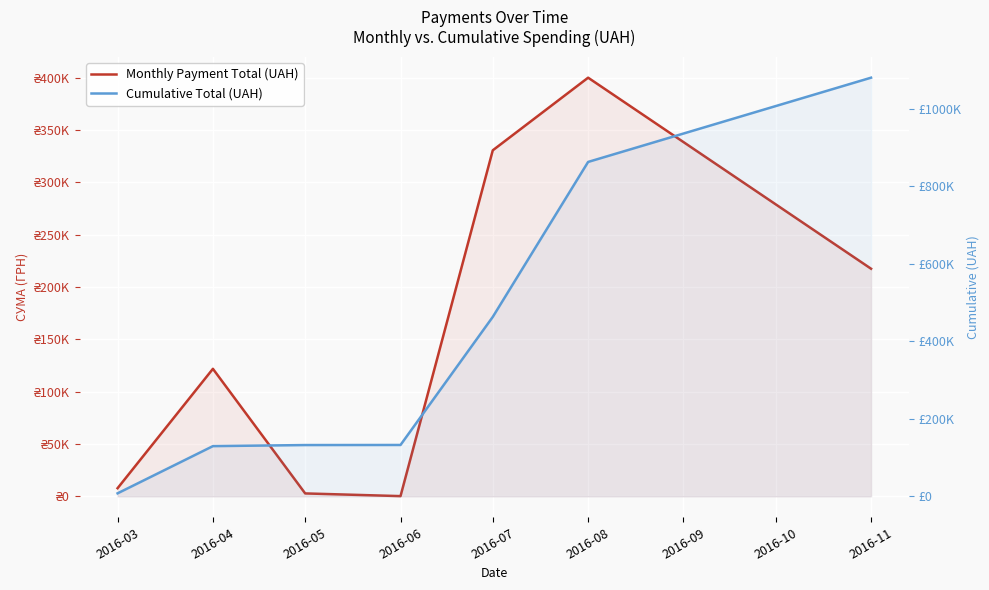

What is the value of the Cumulative Total (UAH) point at the 3rd from the left?

132351.2